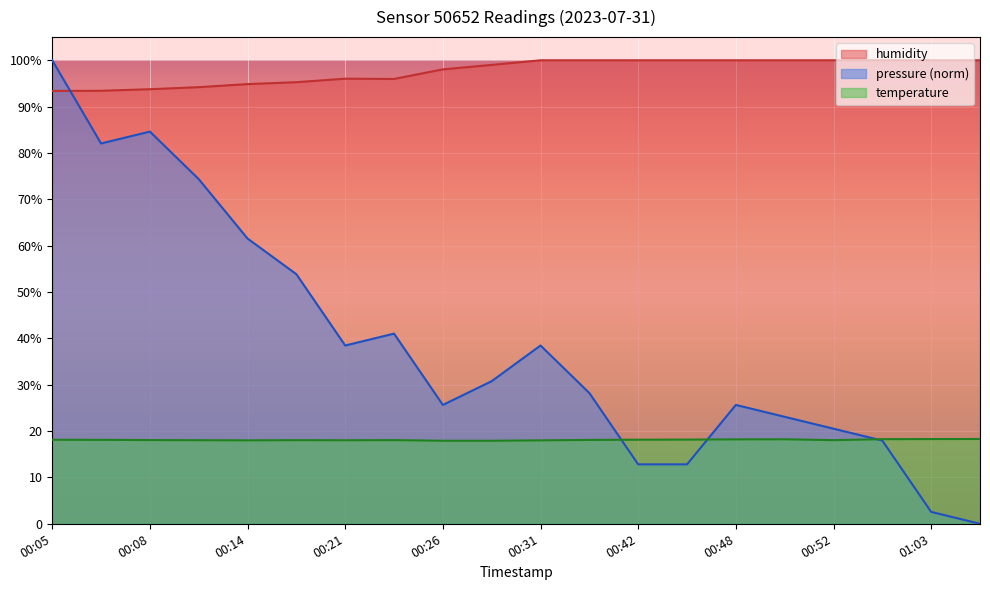

True or false: pressure has a value of 12.8 at 00:31.

False